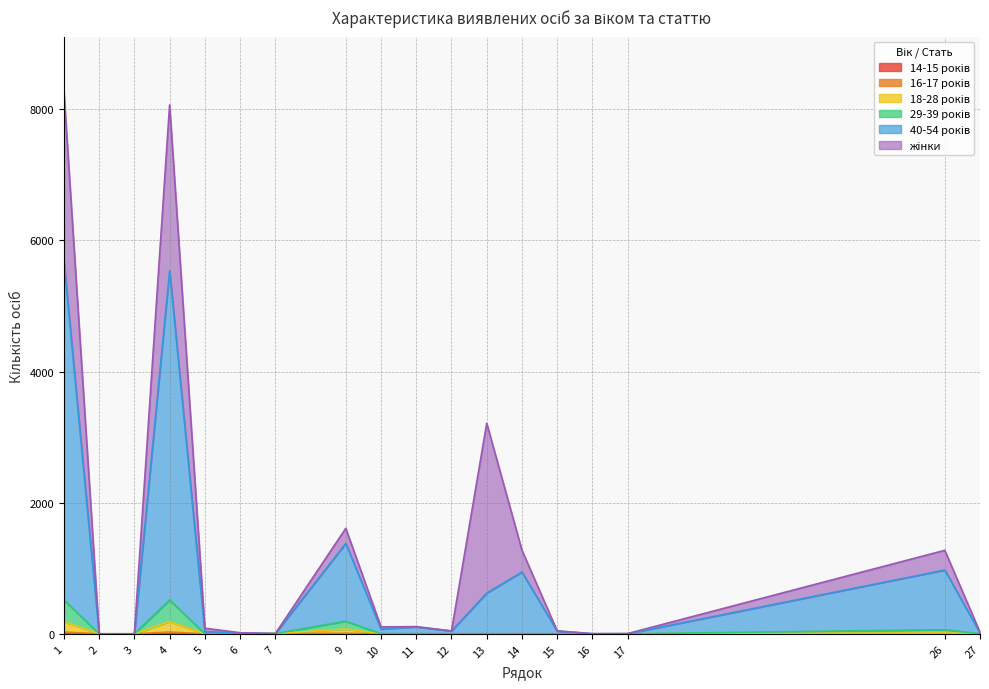

Does the chart have visible grid lines?

Yes